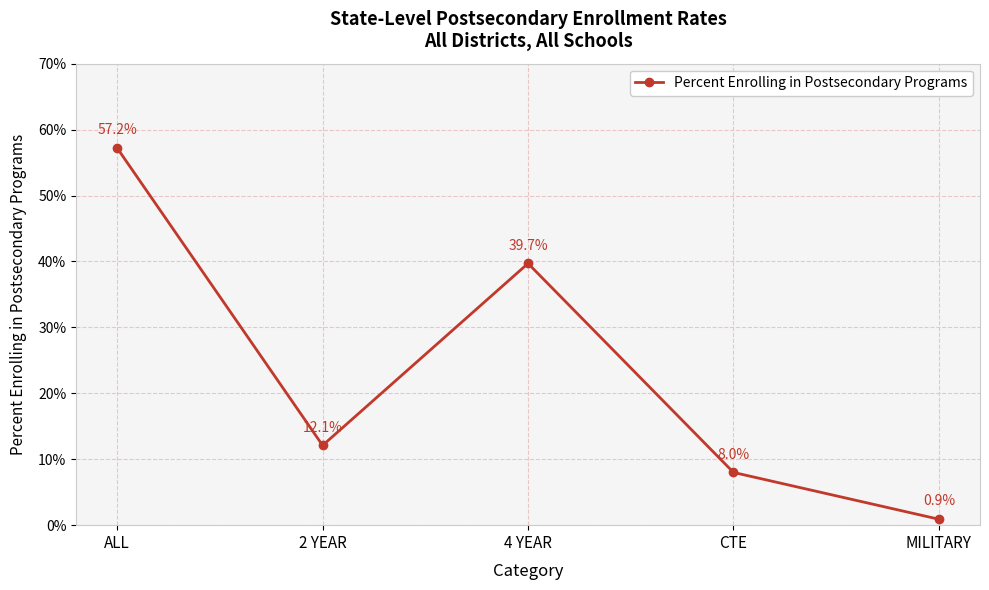

What is the difference between the values at ALL and 4 YEAR?

0.2